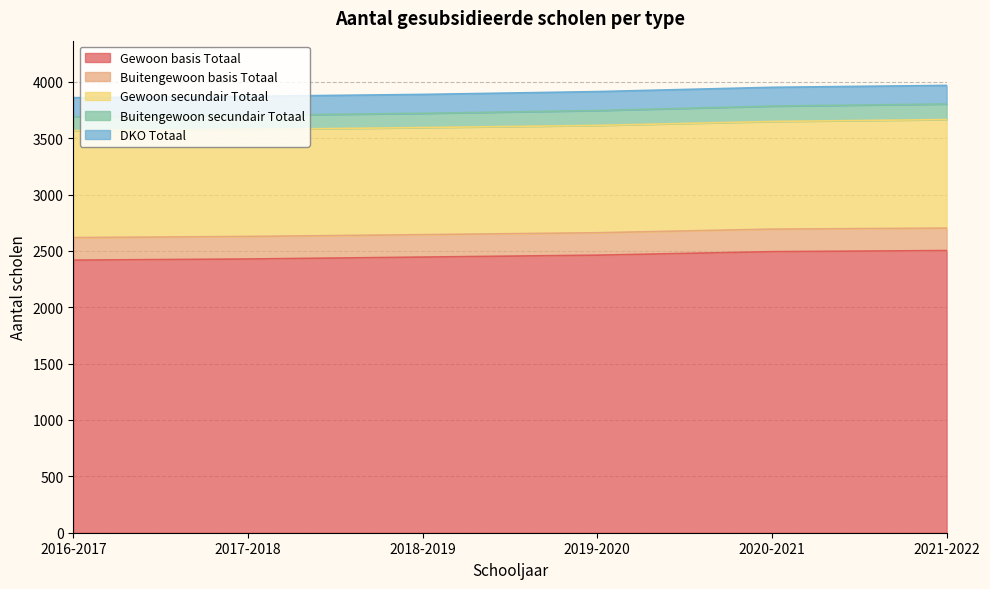

What is the label of the 1st point from the left?

2016-2017